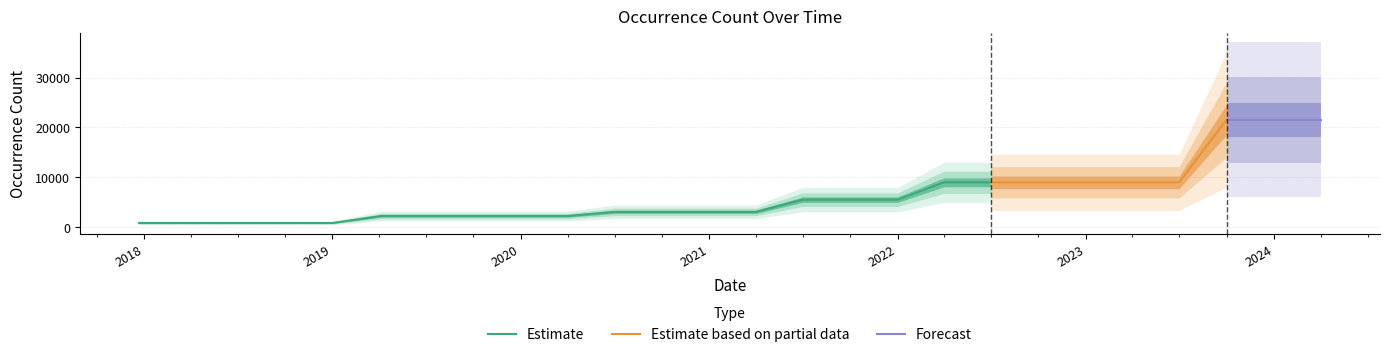

Reading left to right, list all the values displayed in this chart.

781	781	781	781	781	2188	2188	2188	2188	2188	3009	3009	3009	3009	5468	5468	5468	8953	8953	8953	8953	8953	8953	21544	21544	21544